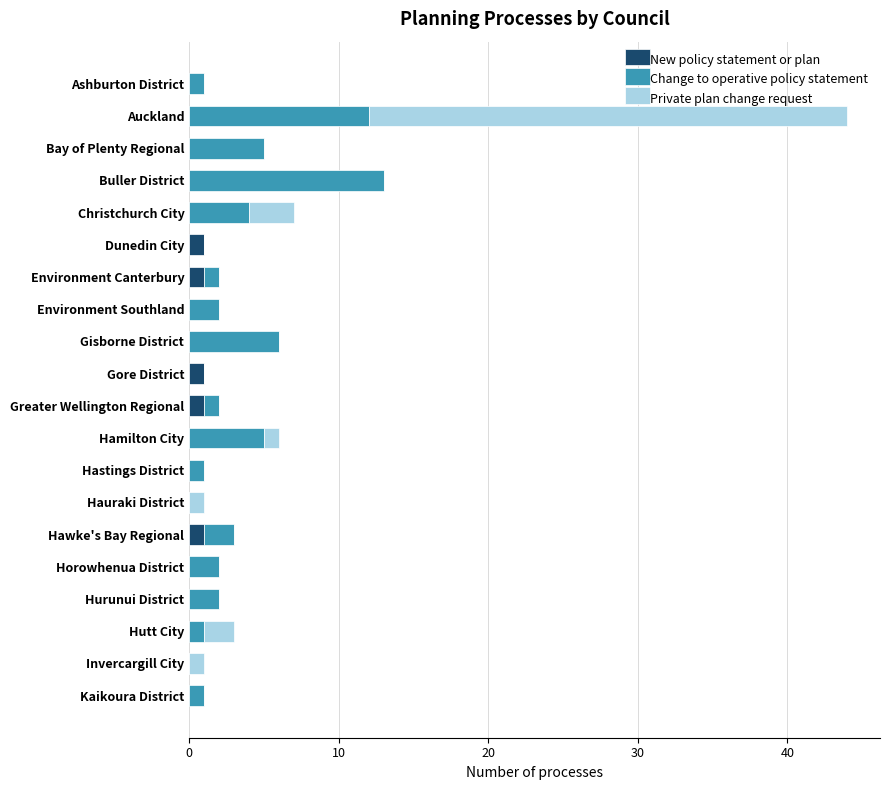

What is the sum of all New policy statement or plan values?

5